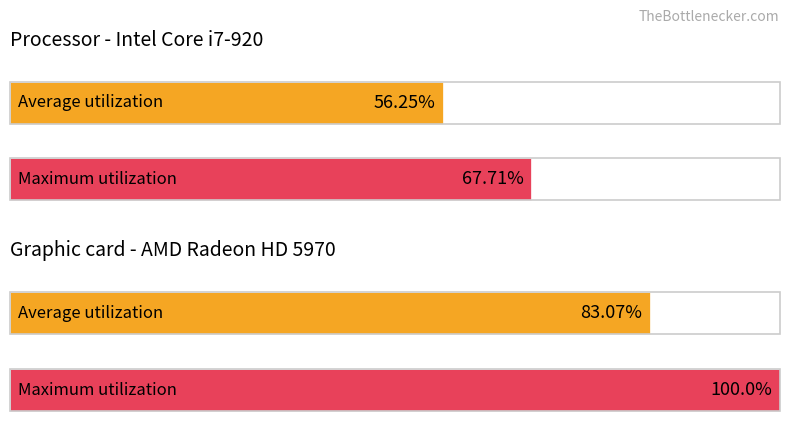

At how many categories does at least one series exceed 85?

1